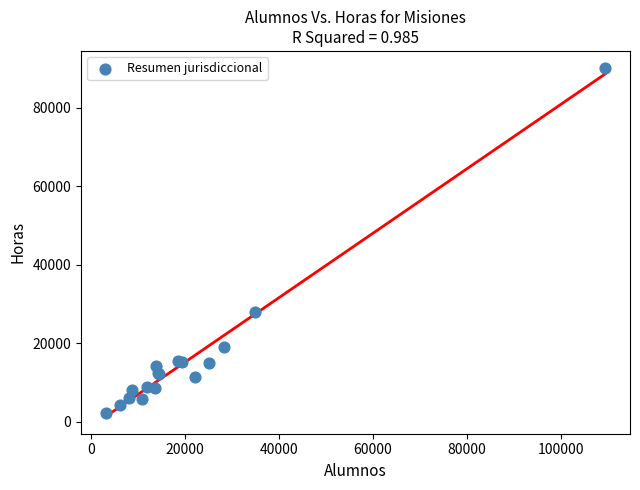

What Y value in the scatter plot is closest to 46082?

27888